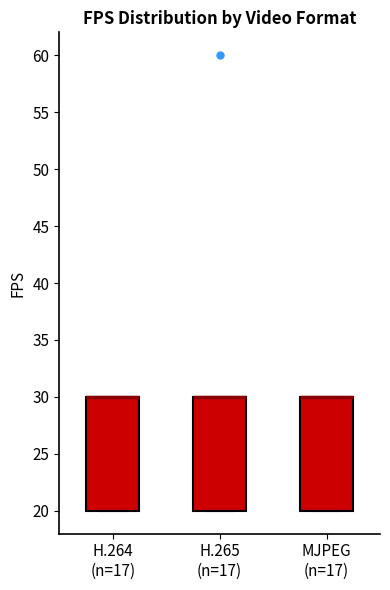

Where is the upper edge of the box for H.265 (n=17) on the y-axis? The values are not printed on the chart, so give them approximately, as read against the axis.

30